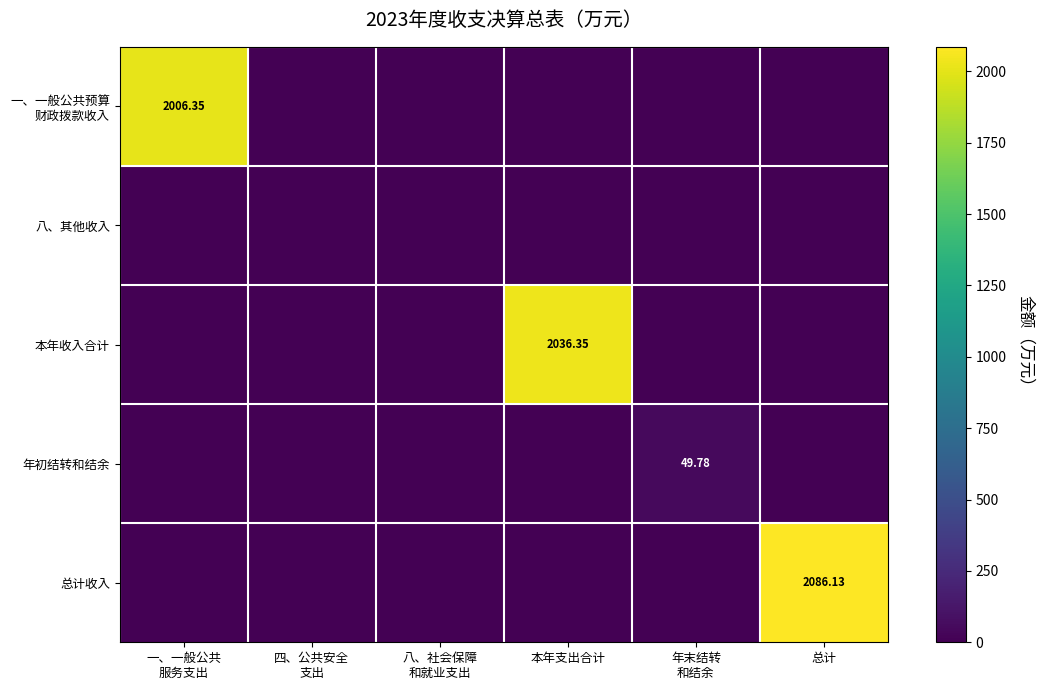

What is the sum of all 一、一般公共预算 财政拨款收入 values?

2006.3